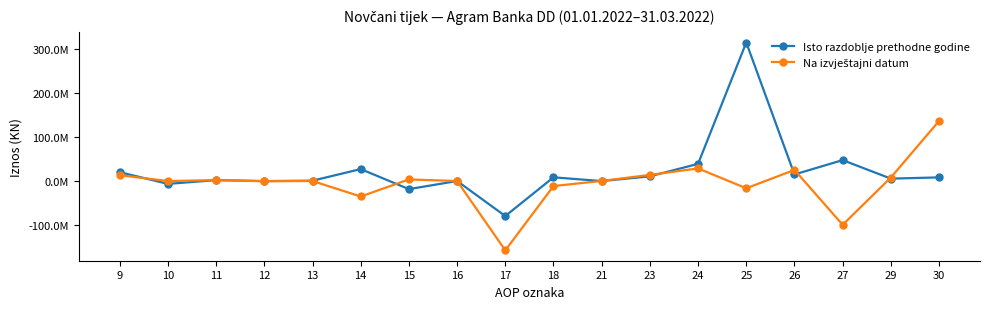

How many intersections are there between Na izvještajni datum and Isto razdoblje prethodne godine?

9